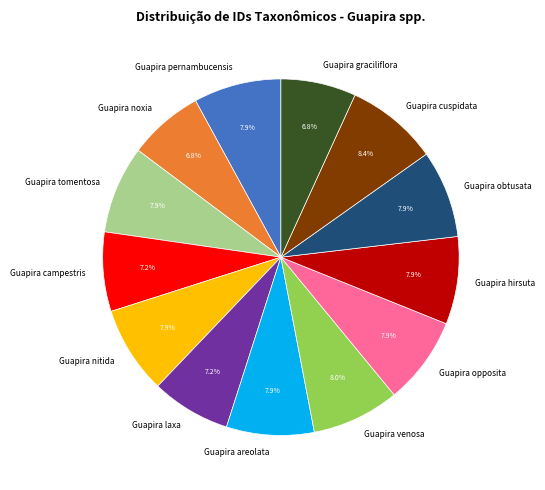

Count the number of slices in the pie.

13